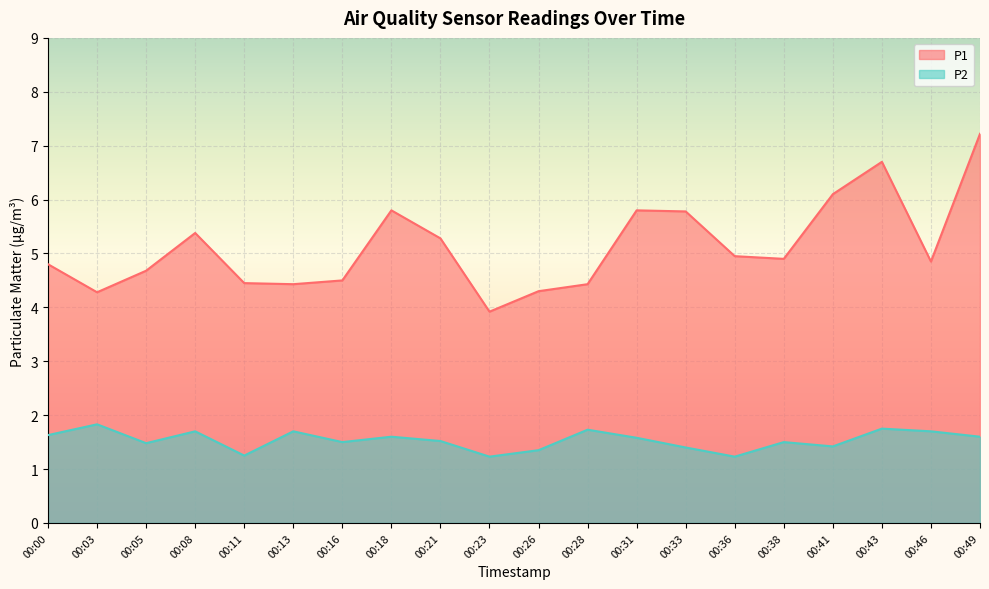

Rank the categories by P1 value from highest to lowest.

00:49, 00:43, 00:41, 00:18, 00:31, 00:33, 00:08, 00:21, 00:36, 00:38, 00:46, 00:00, 00:05, 00:16, 00:11, 00:13, 00:28, 00:26, 00:03, 00:23